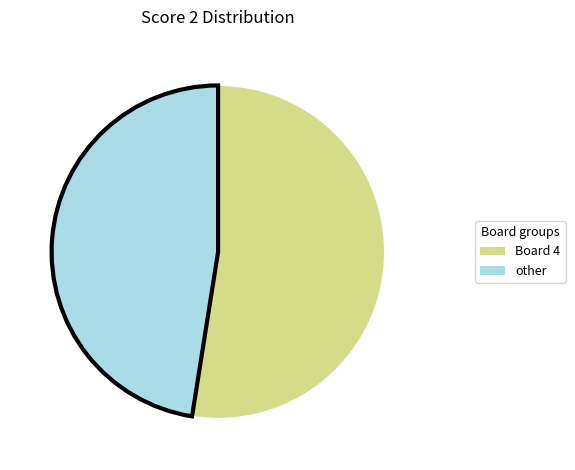

Count the number of slices in the pie.

2